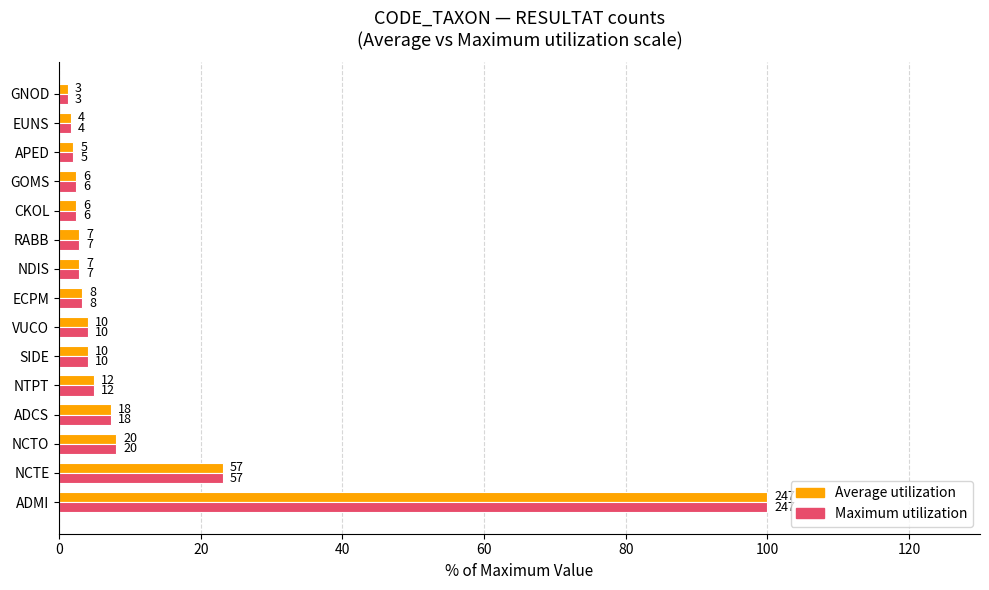

What is the difference between the maximum and minimum values in the Maximum utilization series?

98.8